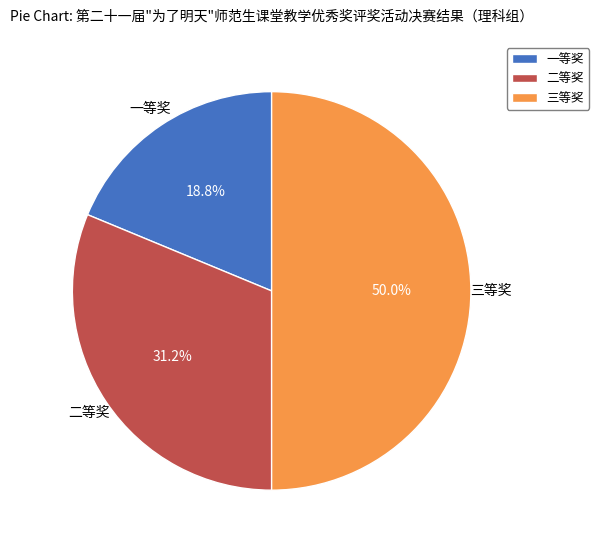

Between 二等奖 and 一等奖, which is larger?

二等奖